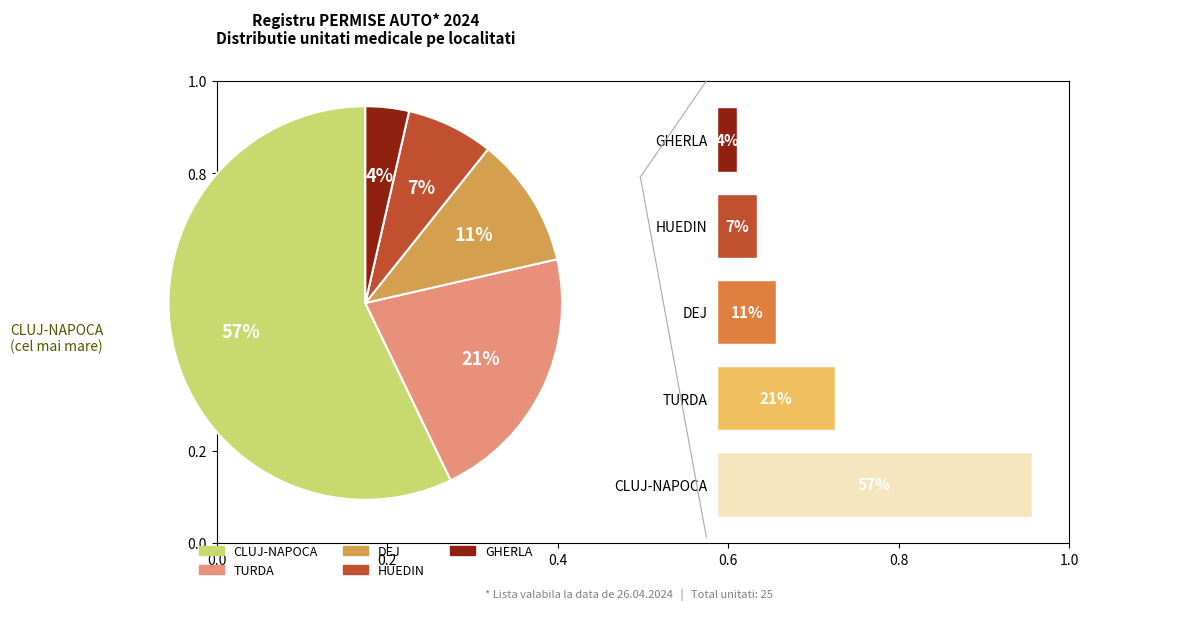

What is the smallest slice in the pie chart?

GHERLA